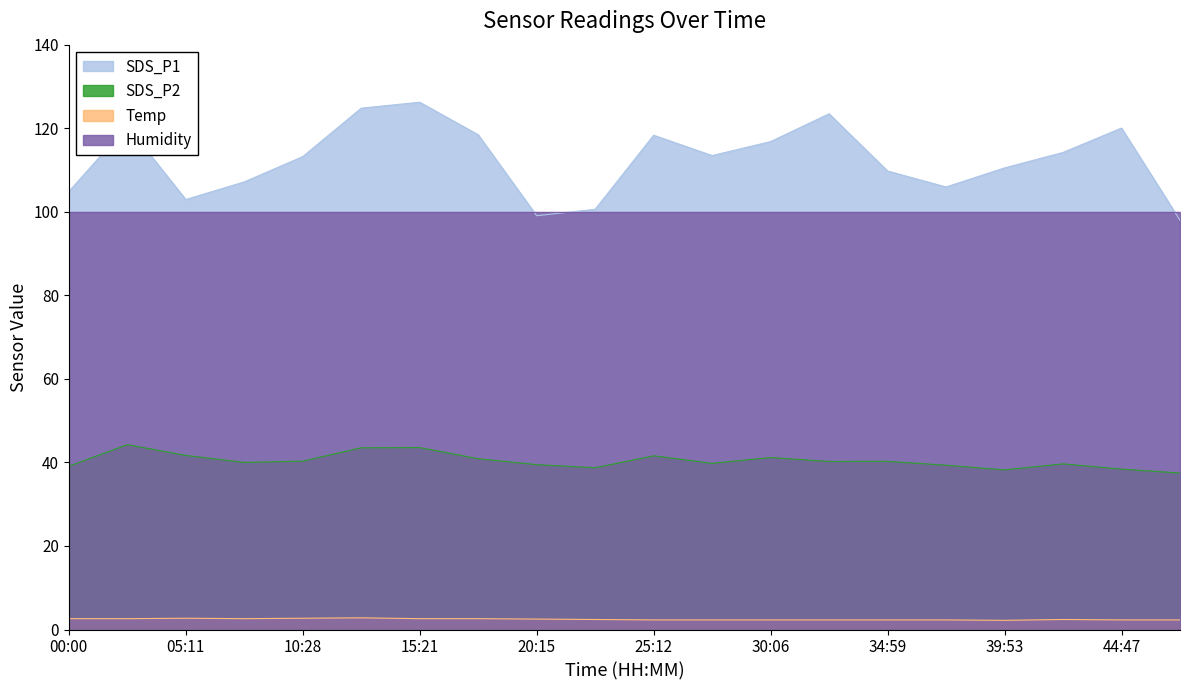

What is the difference between the second highest and second lowest values in the Temp series?

0.4